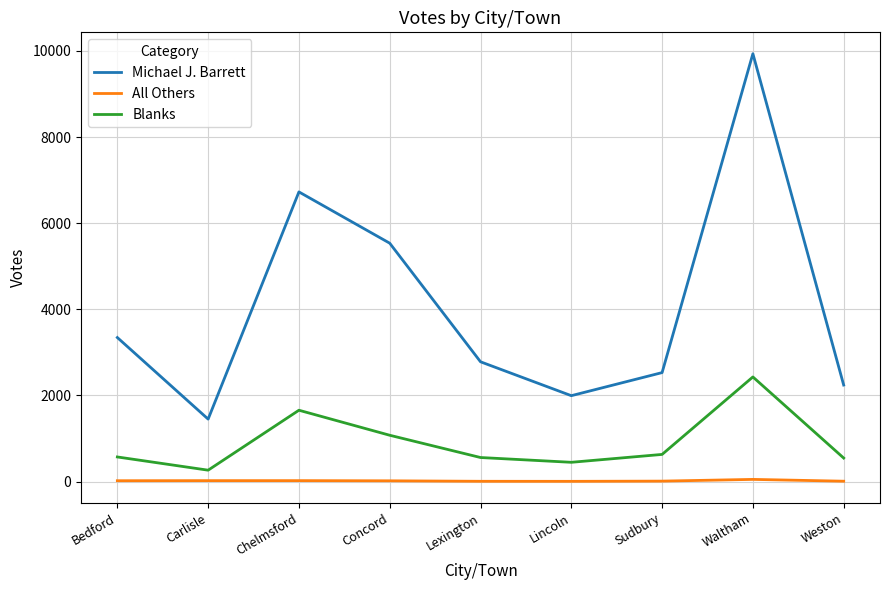

What is the difference between the maximum and minimum values in the Blanks series?

2165